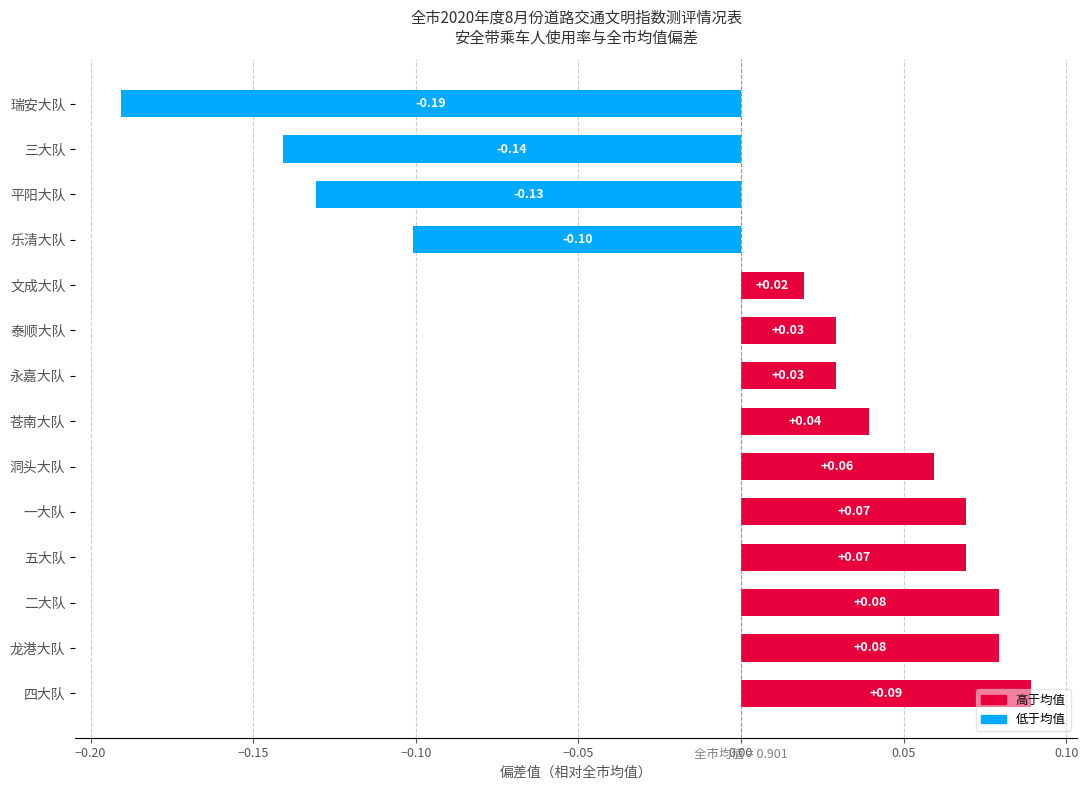

How many negative values are there?

4